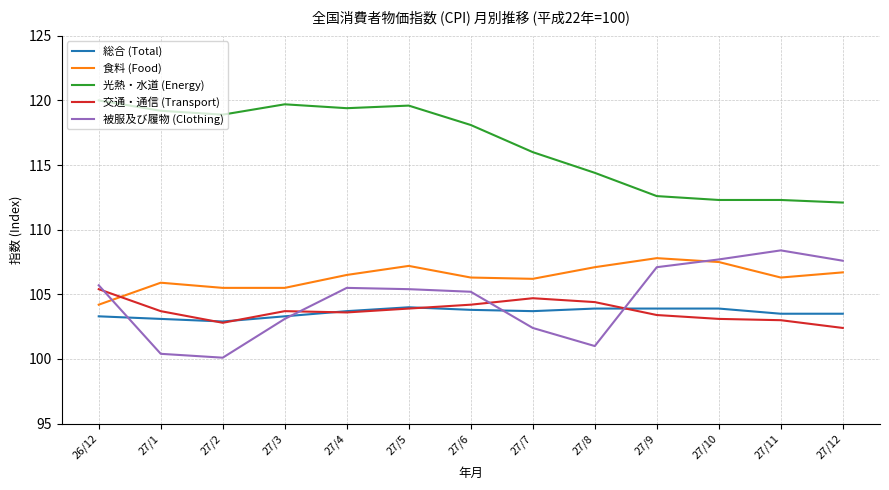

True or false: 被服及び履物 (Clothing) has a value of 131.6 at 27/8.

False